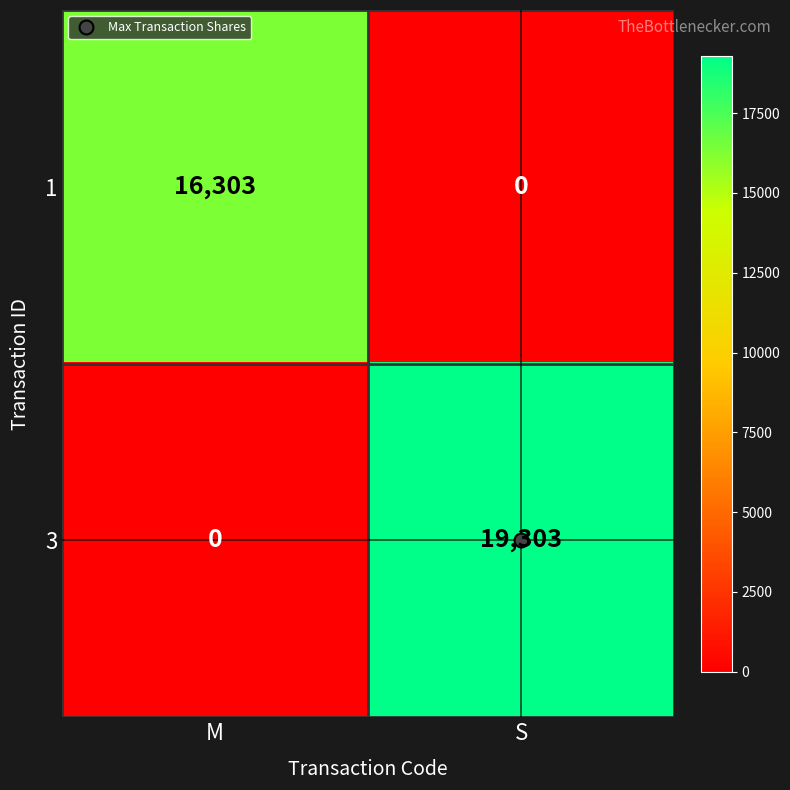

Which series has the widest spread of values?

3